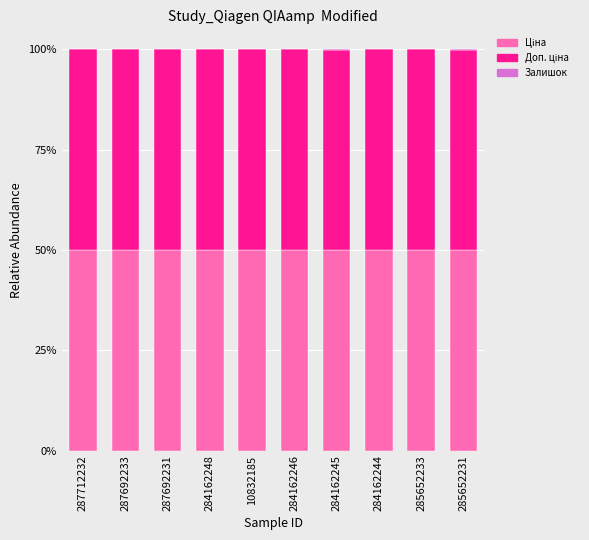

What is the total value across all series at 284162244?

100.0